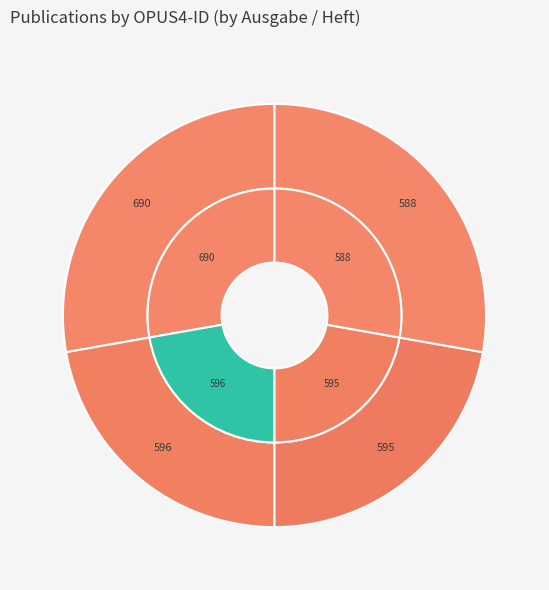

To the nearest percent, what is the average slice percentage?

25%